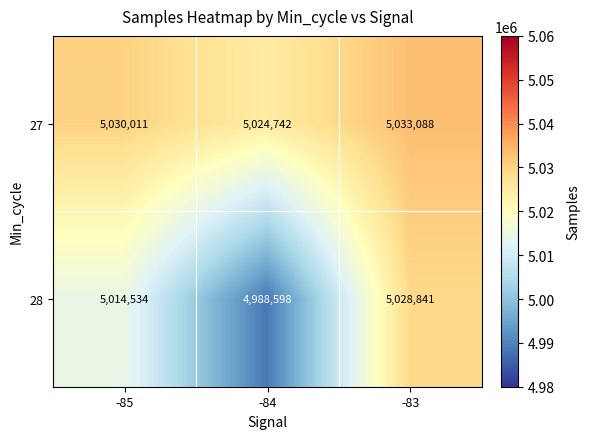

Reading right to left, extract all data points from this chart.

27: -83=5033088	-84=5024742	-85=5030011
28: -83=5028841	-84=4988598	-85=5014534